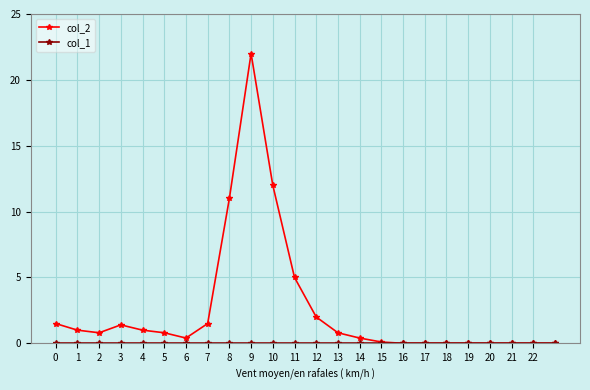

At how many categories does at least one series exceed 7?

3